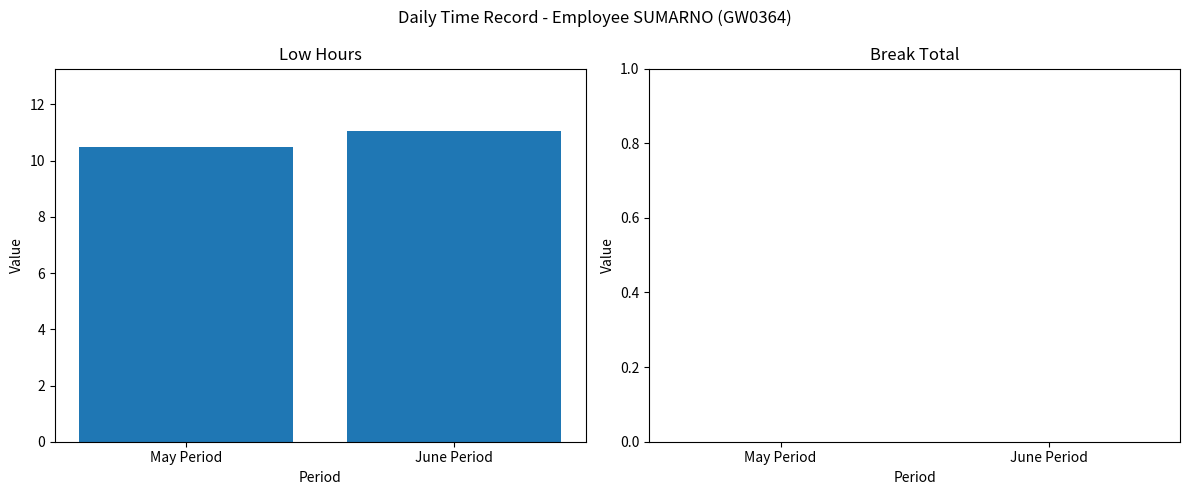

Rank the categories by value from highest to lowest.

June Period, May Period